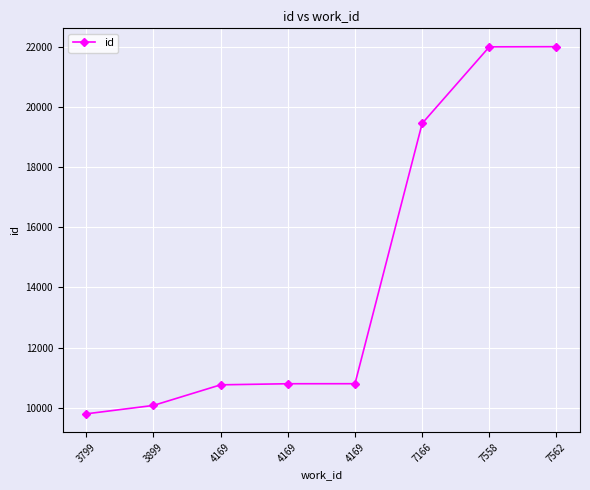

Is it true that the value at 7166 is 26204?

False